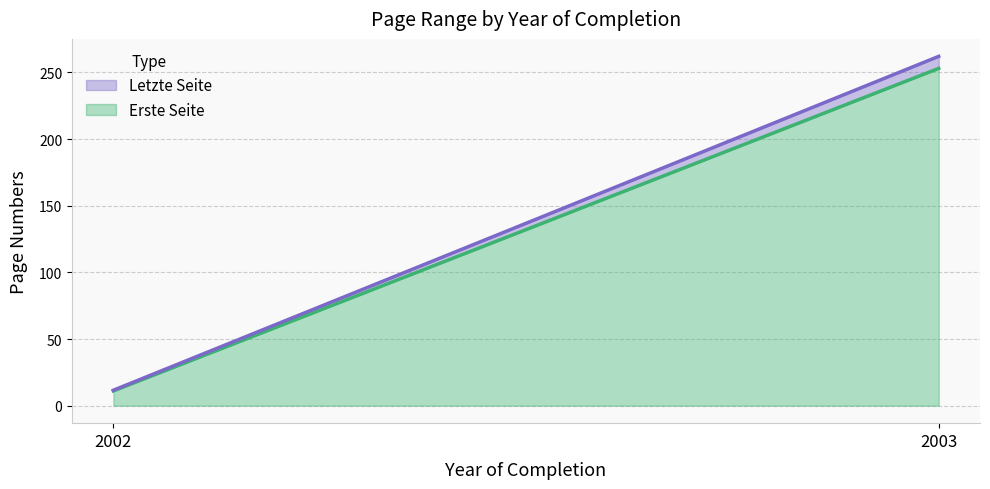

Reading left to right, transcribe all the data shown in this chart.

Erste Seite: 2002=11.1	2003=253.0
Letzte Seite: 2002=11.6	2003=262.0